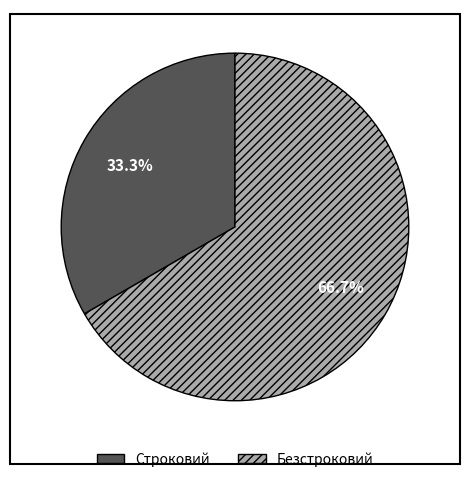

To the nearest percent, what is the combined percentage of Строковий and Безстроковий?

100%